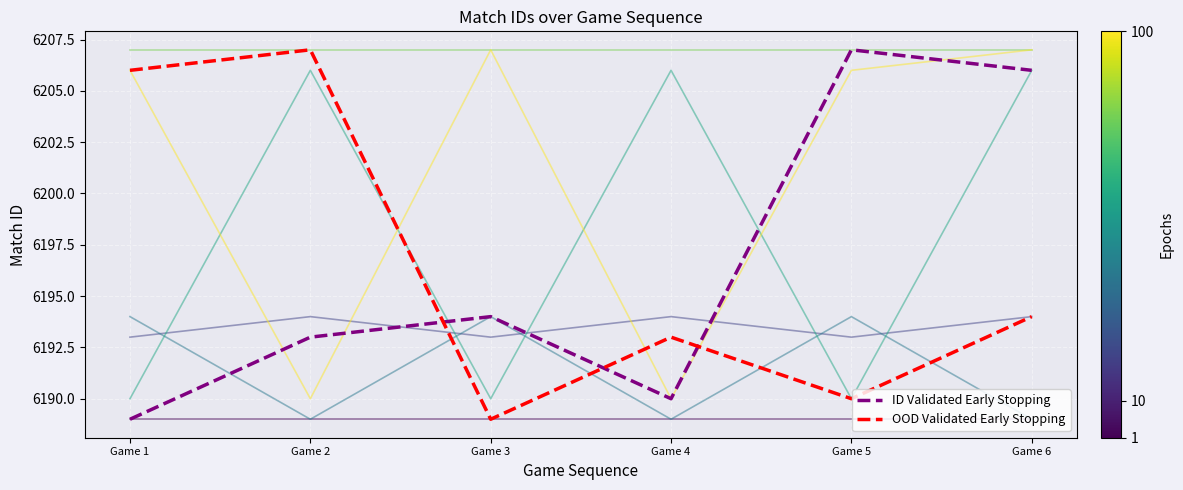

What is the total value across all series at Game 5?

49576